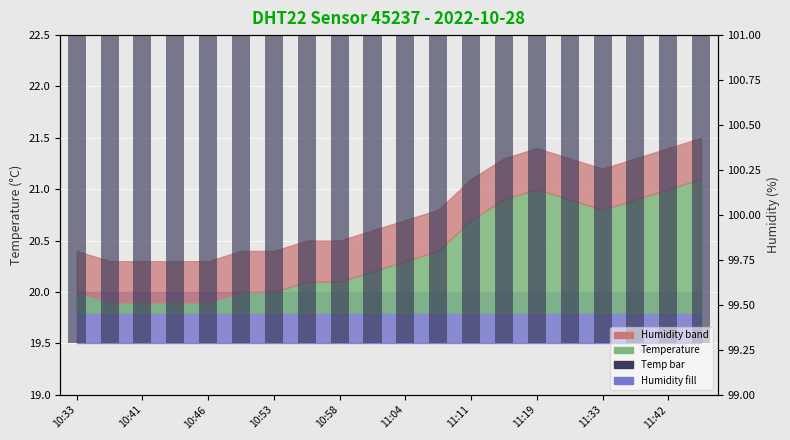

Is it true that the value at 11 is 33.7?

False